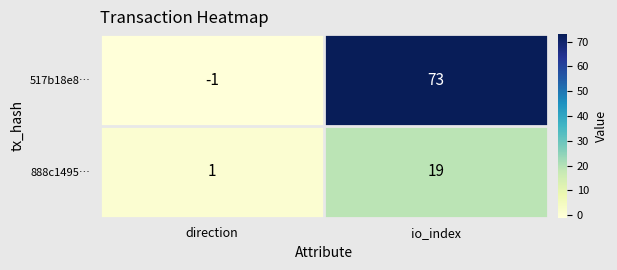

What is the total value across all series at io_index?

92